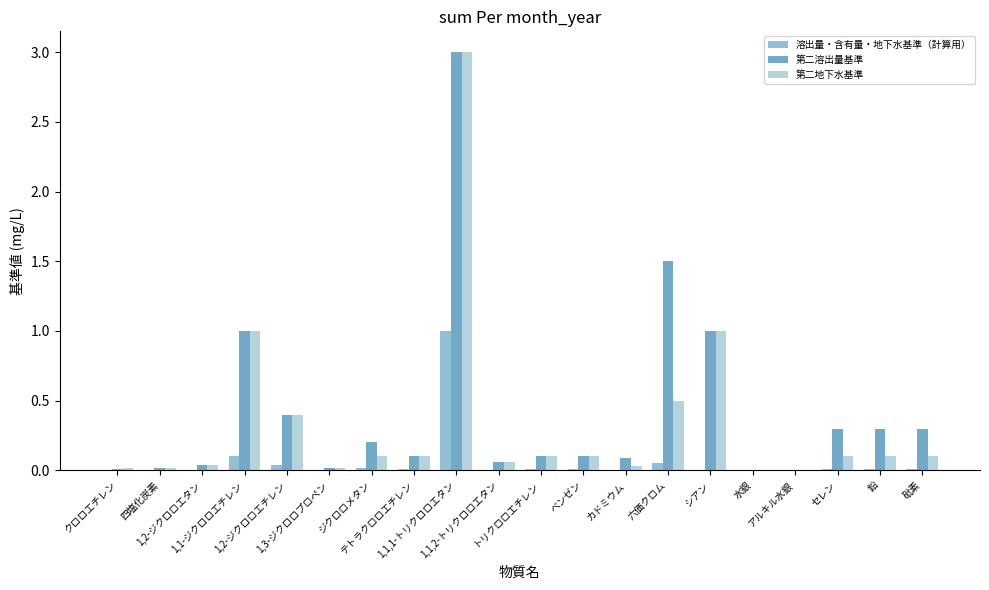

What is the sum of all 第二溶出量基準 values?

8.5